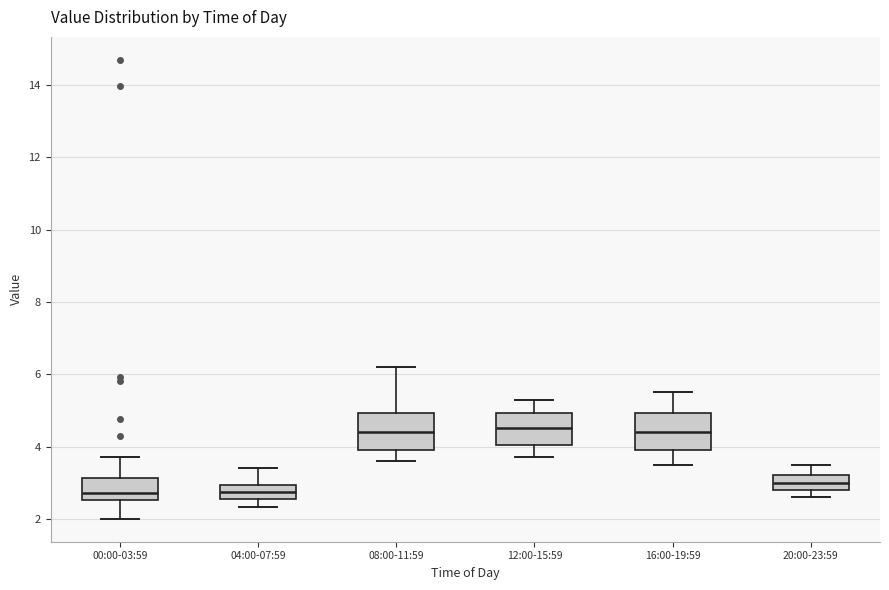

Where does the lower whisker of the box for 16:00-19:59 end on the y-axis? The values are not printed on the chart, so give them approximately, as read against the axis.

3.6